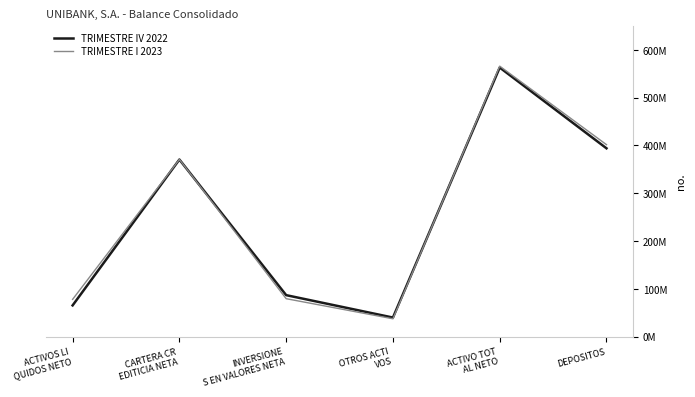

True or false: TRIMESTRE IV 2022 has more than 1 points higher than both neighbors.

True